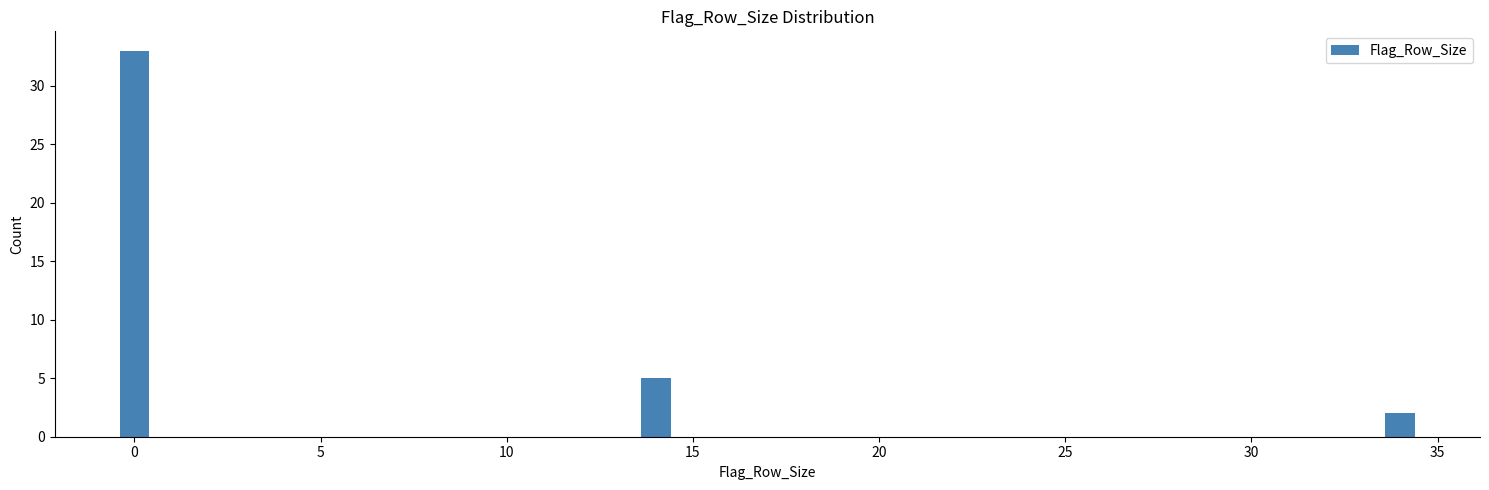

Reading left to right, extract all data points from this chart.

0=33	15=5	35=2